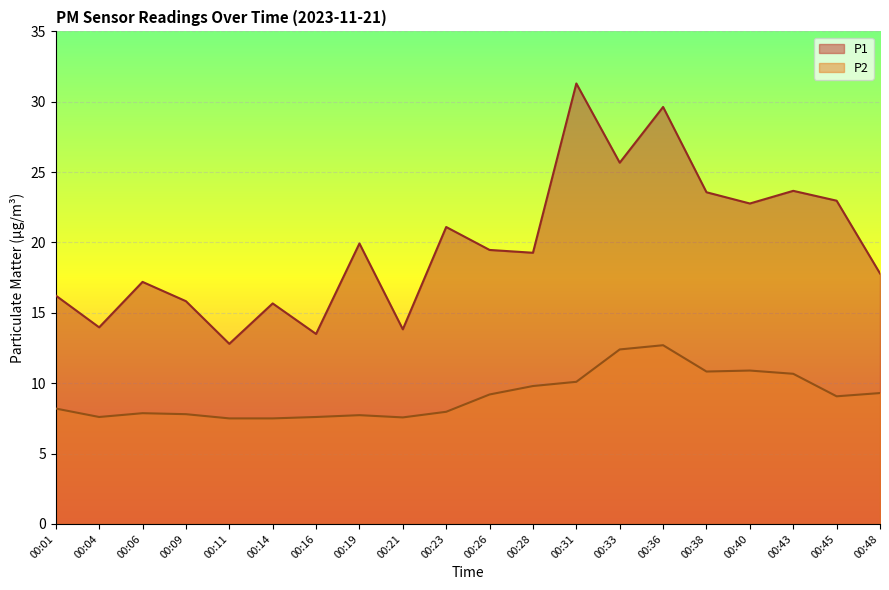

At which category is the sum across all series the highest?

00:36